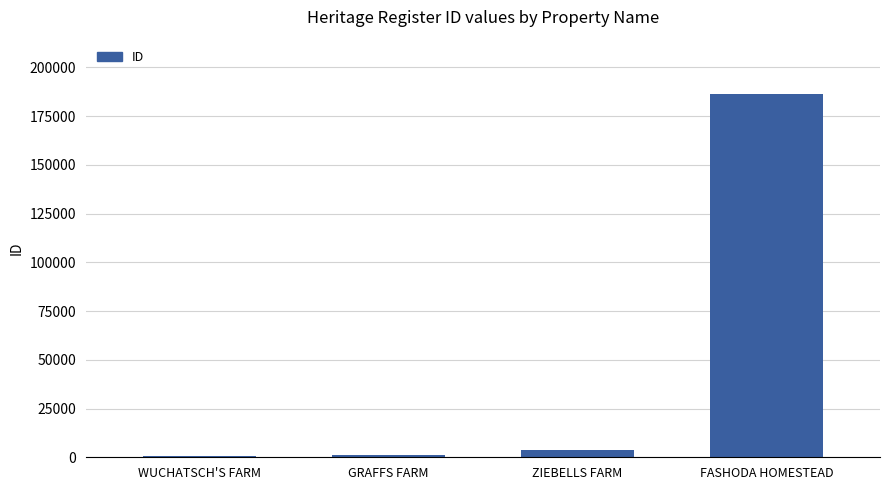

What is the value of the 4th bar from the left?

186243